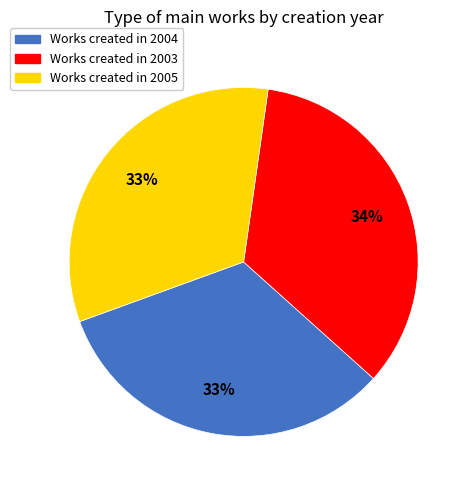

Is there any slice that represents more than half of the pie?

No